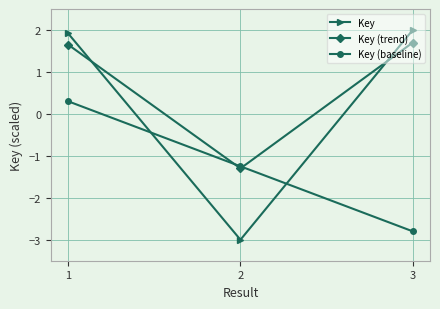

What is the spread (max minus min) of values at 3?

4.8